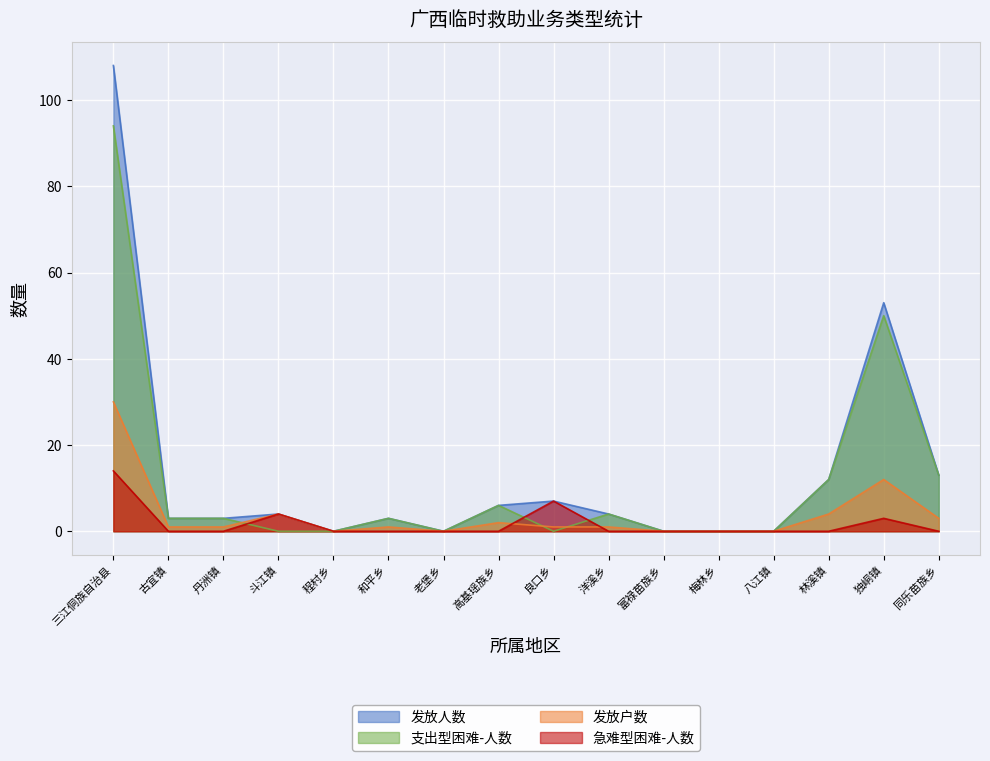

Rank the series at 老堡乡 from lowest to highest value.

发放人数, 支出型困难-人数, 发放户数, 急难型困难-人数